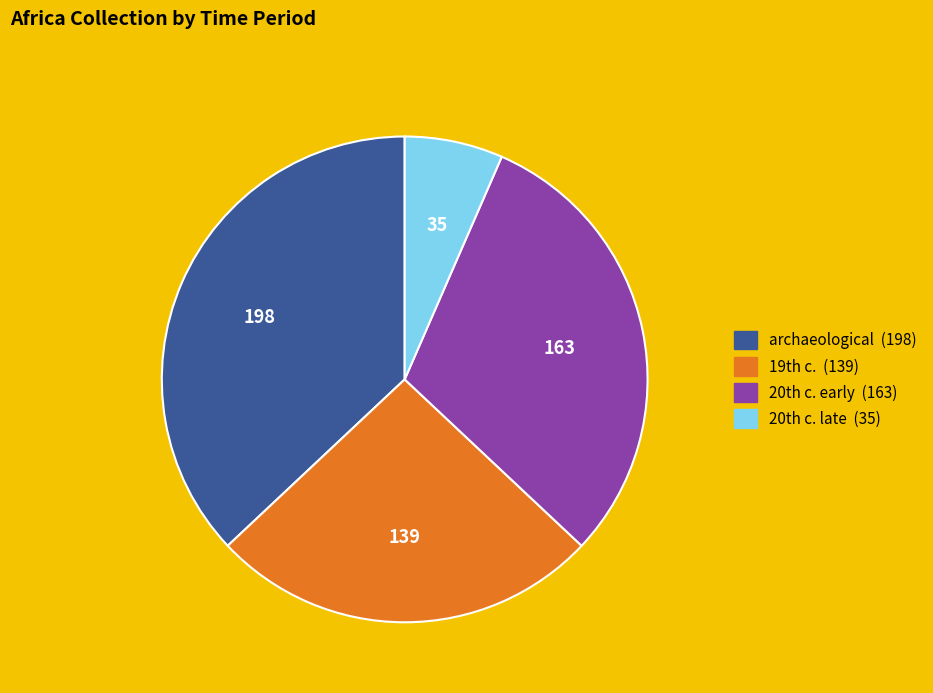

Does any single category account for the majority?

No